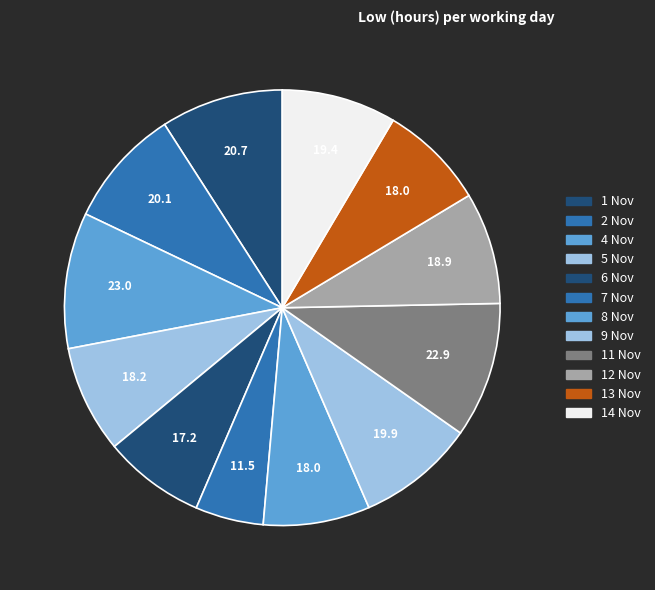

What percentage is NOT represented by 11 Nov?

89.9%